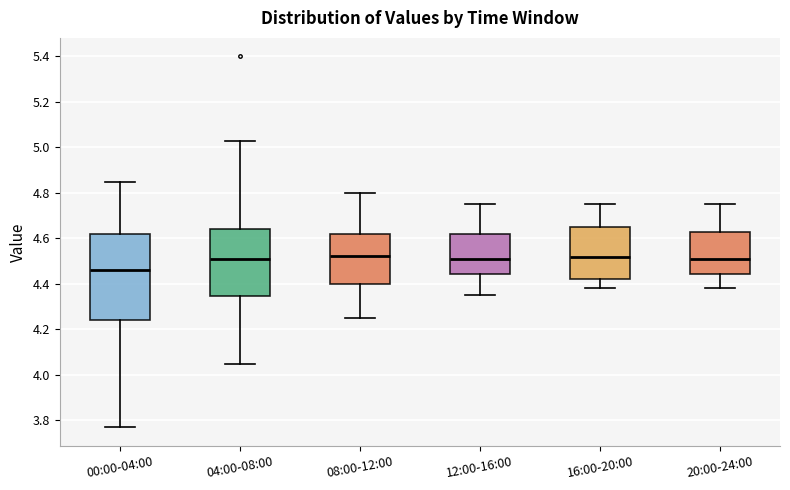

Reading left to right, transcribe this box plot: for each box, give where its median line is, the range the box spans, and where its two whiskers end, as read against the y-axis. The values are not printed on the chart, so give them approximately, as read against the axis.

00:00-04:00: median 4.46, box 4.24 to 4.62, whiskers 3.78 to 4.86
04:00-08:00: median 4.52, box 4.34 to 4.64, whiskers 4.06 to 5.04
08:00-12:00: median 4.52, box 4.40 to 4.62, whiskers 4.26 to 4.80
12:00-16:00: median 4.52, box 4.44 to 4.62, whiskers 4.36 to 4.76
16:00-20:00: median 4.52, box 4.42 to 4.66, whiskers 4.38 to 4.76
20:00-24:00: median 4.52, box 4.44 to 4.62, whiskers 4.38 to 4.76